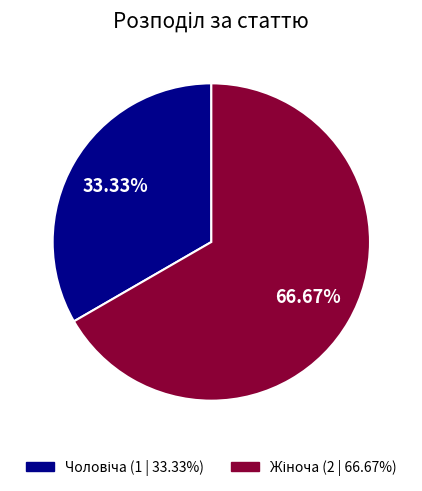

Does any single category account for the majority?

Yes